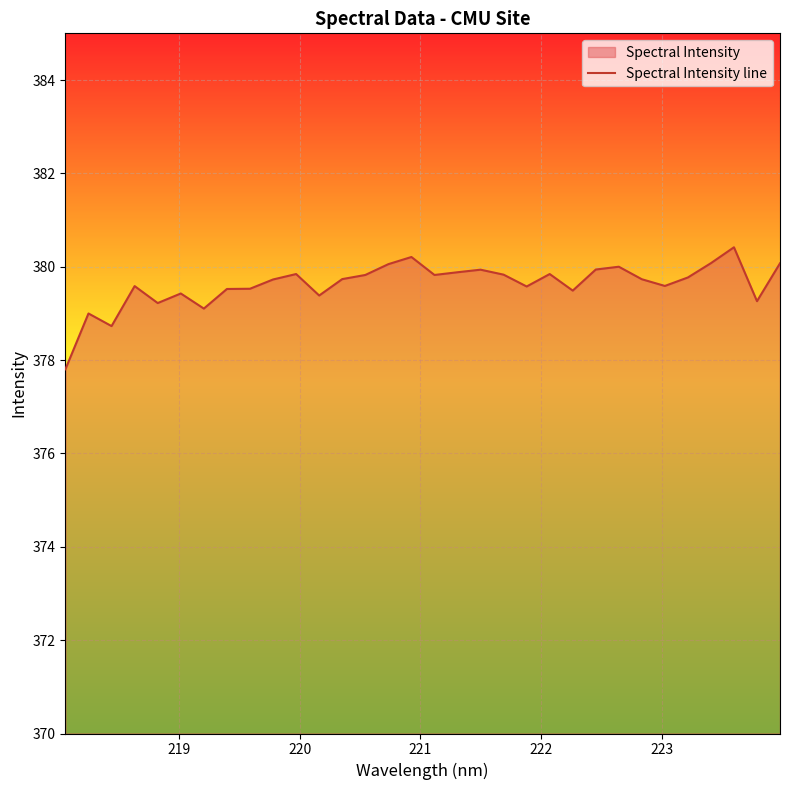

How many lines are shown in the chart?

1